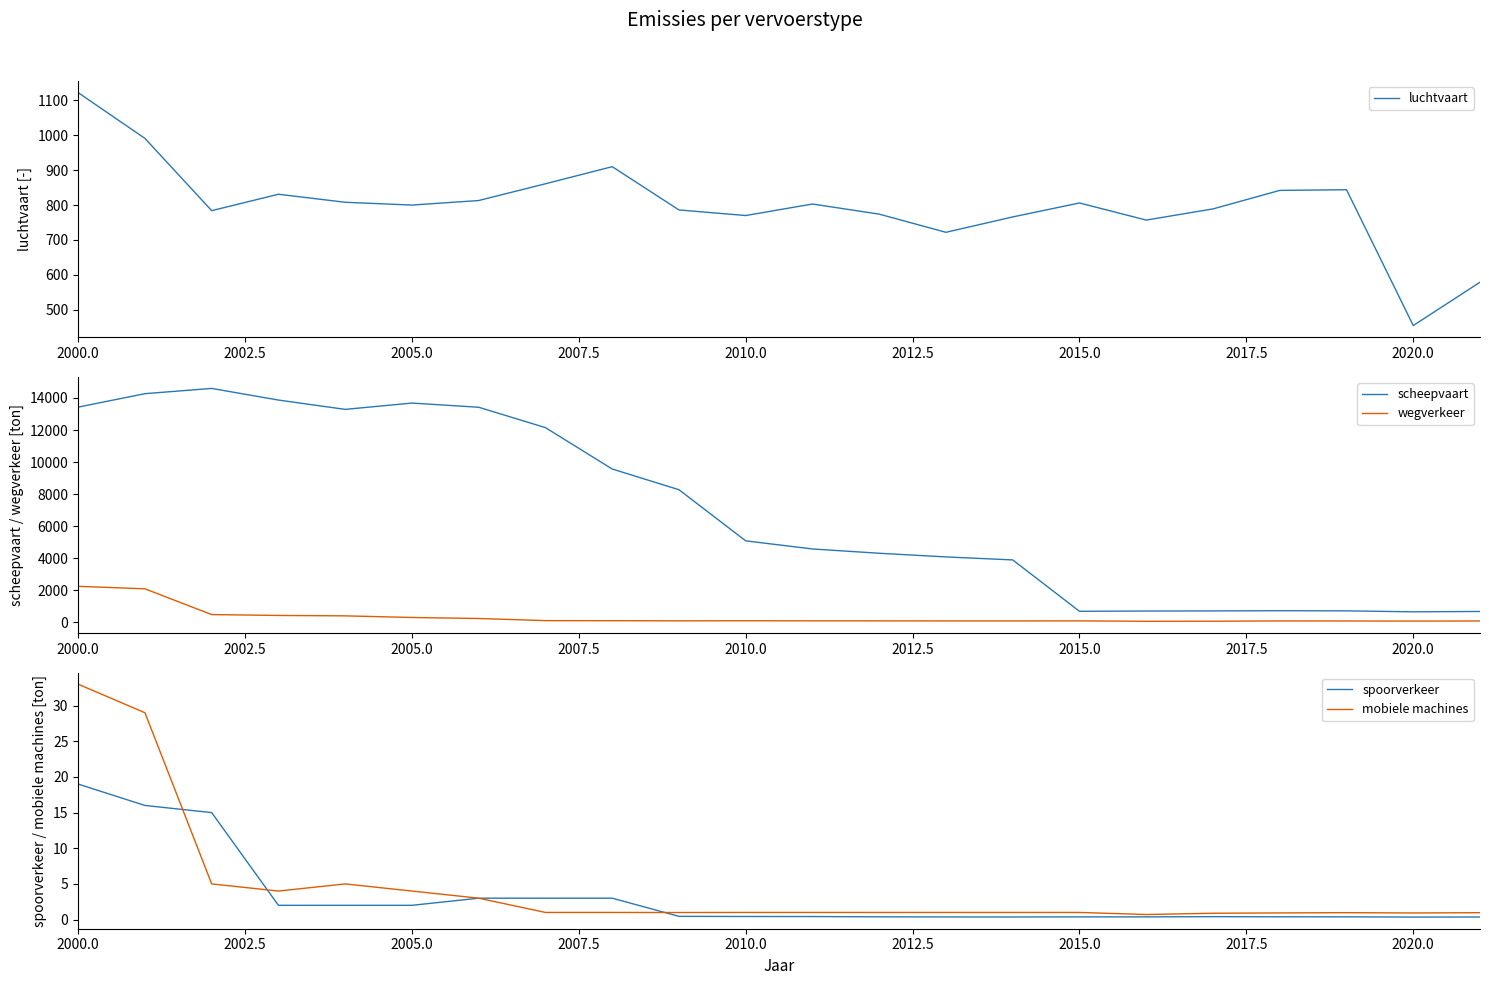

True or false: scheepvaart and wegverkeer cross at least once.

False